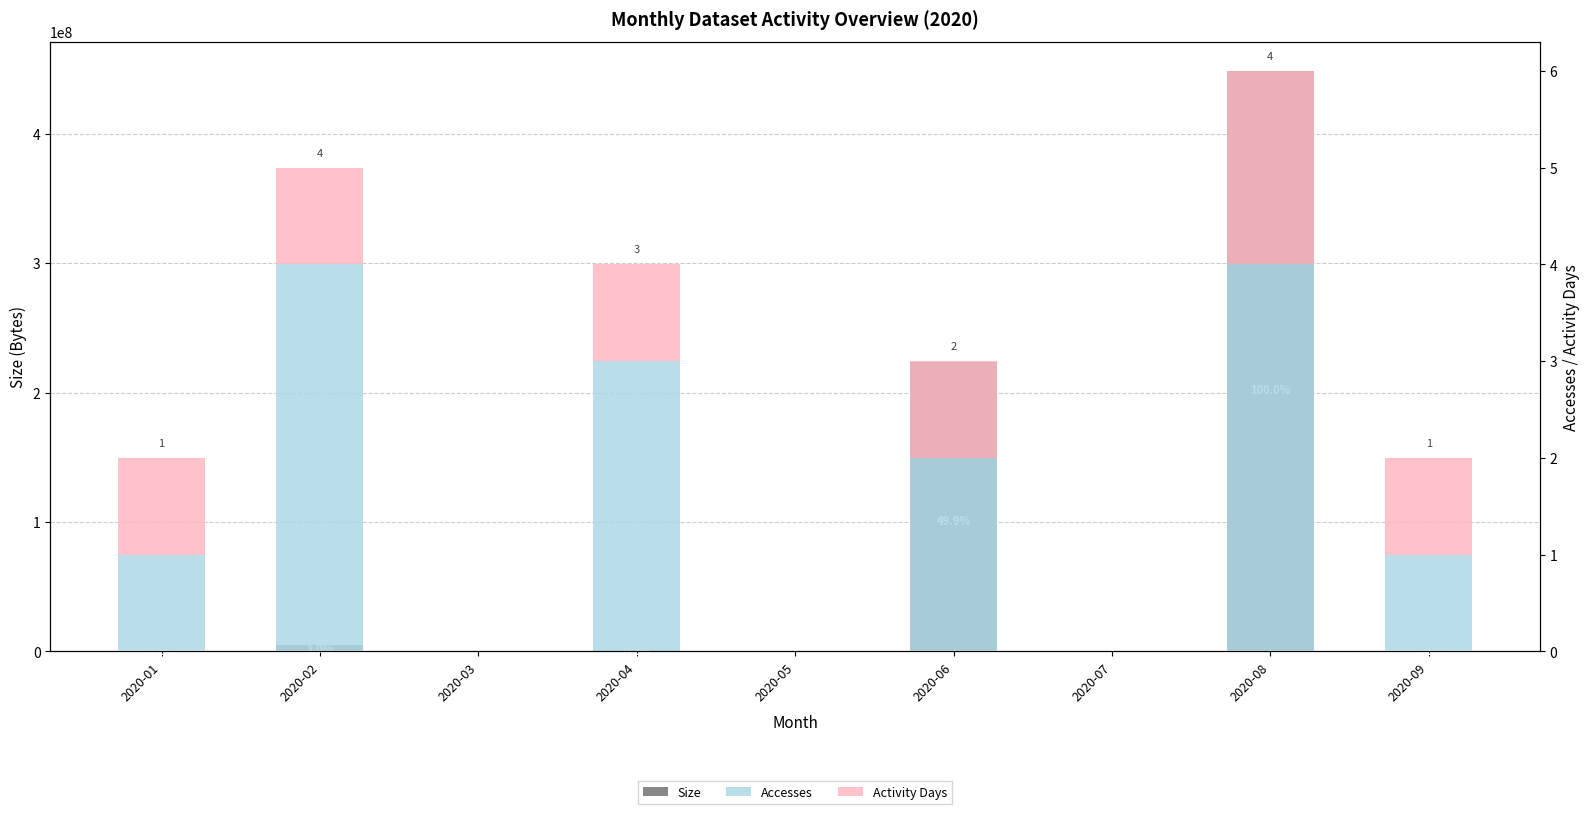

What is the difference between the second highest and second lowest values in the Size series?

223951408